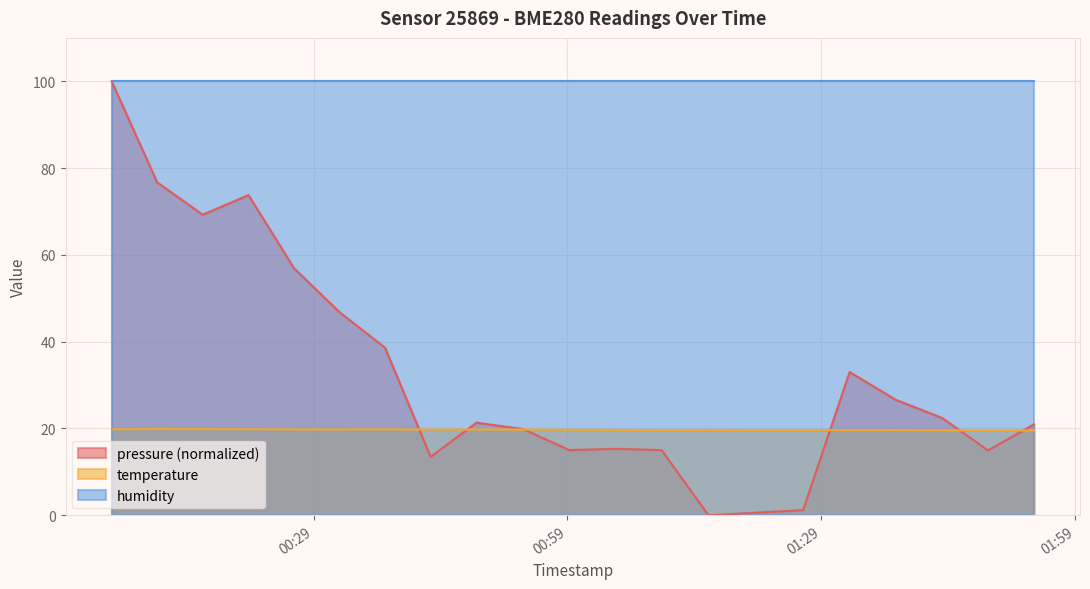

What are all the series names shown in the legend?

pressure (normalized), temperature, humidity